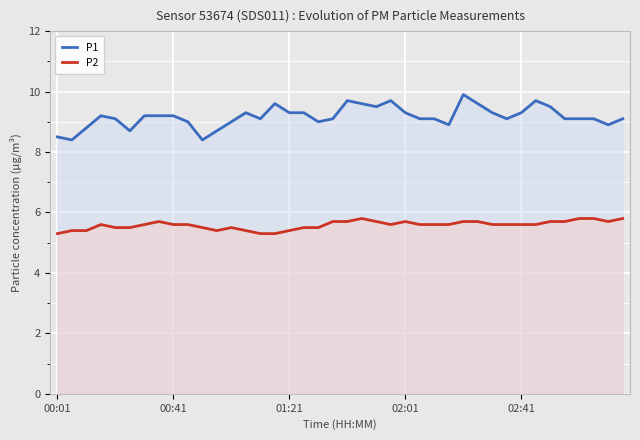

What is the approximate value of P2 at 12?

5.5